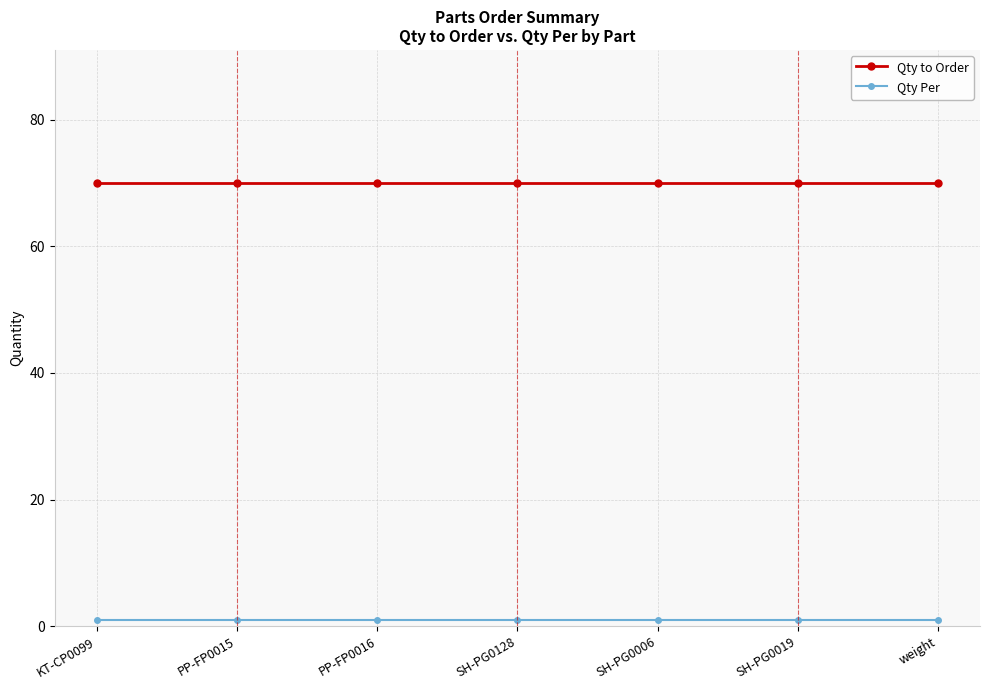

What is the label of the 7th point from the right?

KT-CP0099